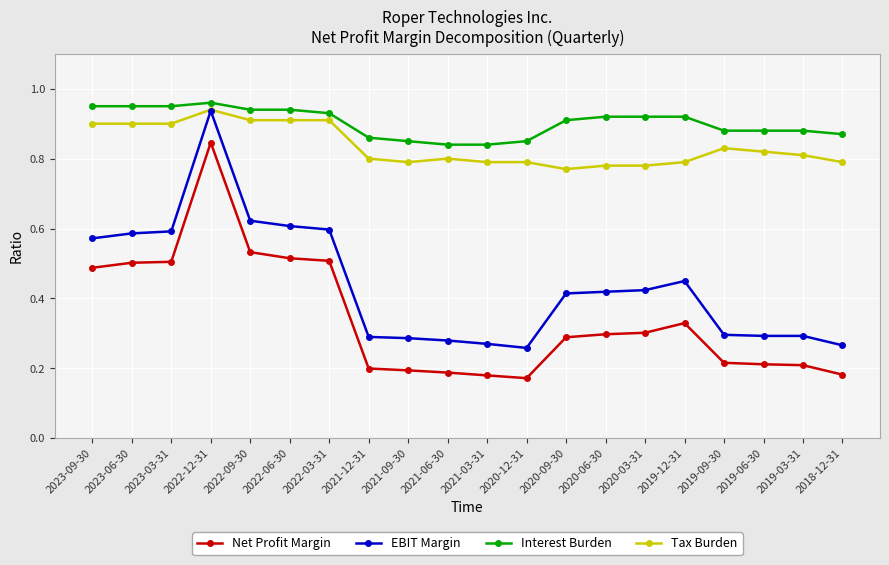

Count the Tax Burden values in the range 0 to 1.

20